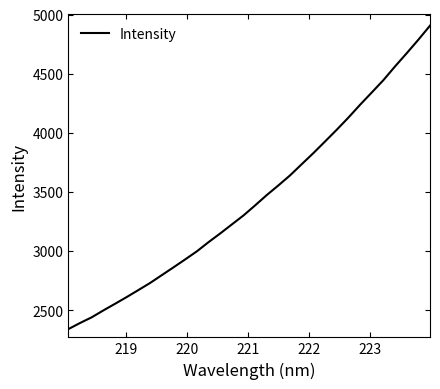

What is the greatest value displayed?

4905.9